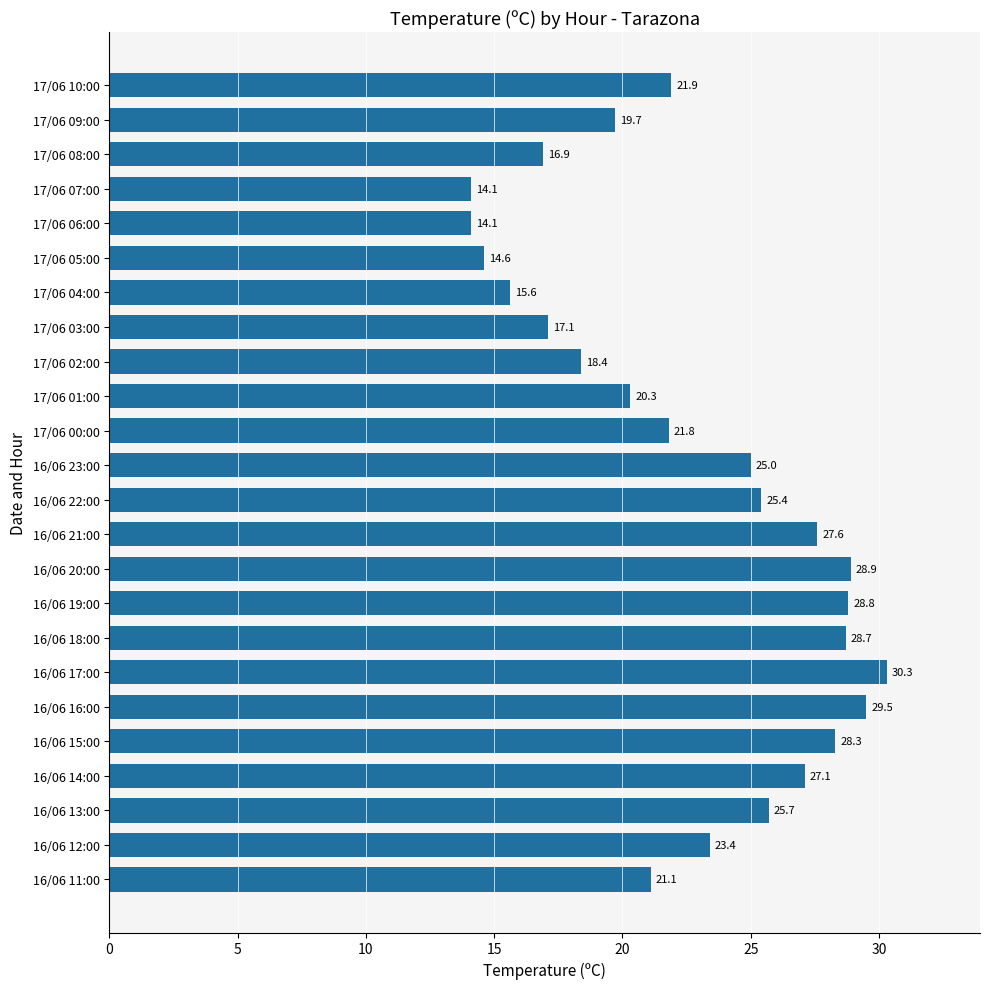

The chart shows a value of 6.3 at 17/06 03:00. True or false?

False